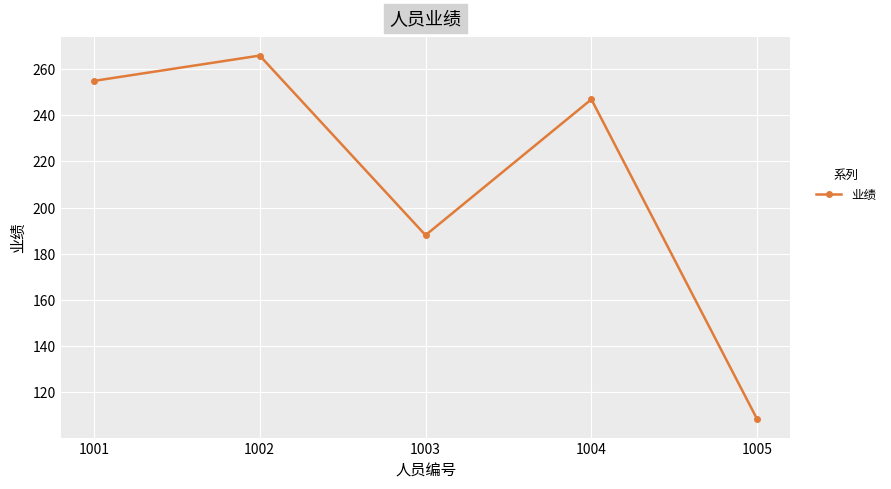

Reading left to right, what are all the values shown in this chart?

1001=255	1002=266	1003=188	1004=247	1005=108